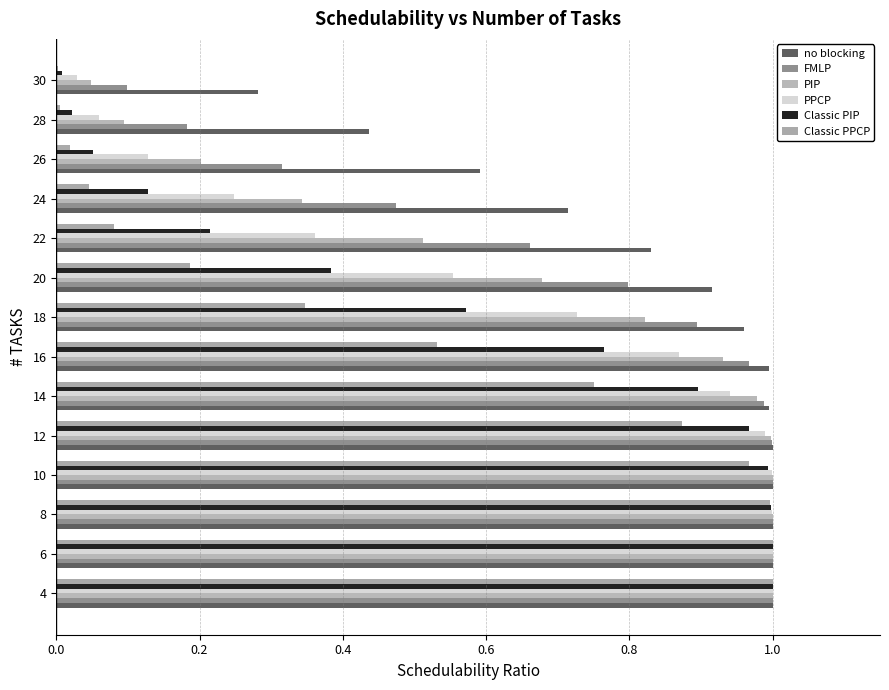

What is the maximum value for Classic PIP?

1.0